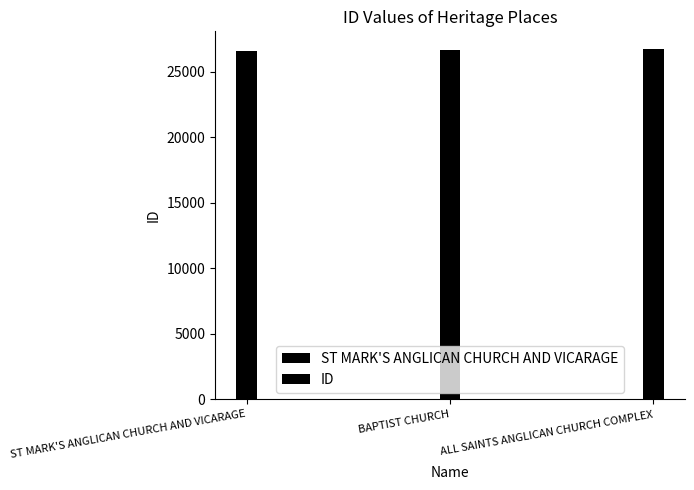

Approximately how many times larger is the value at ST MARK'S ANGLICAN CHURCH AND VICARAGE compared to BAPTIST CHURCH?

1.0